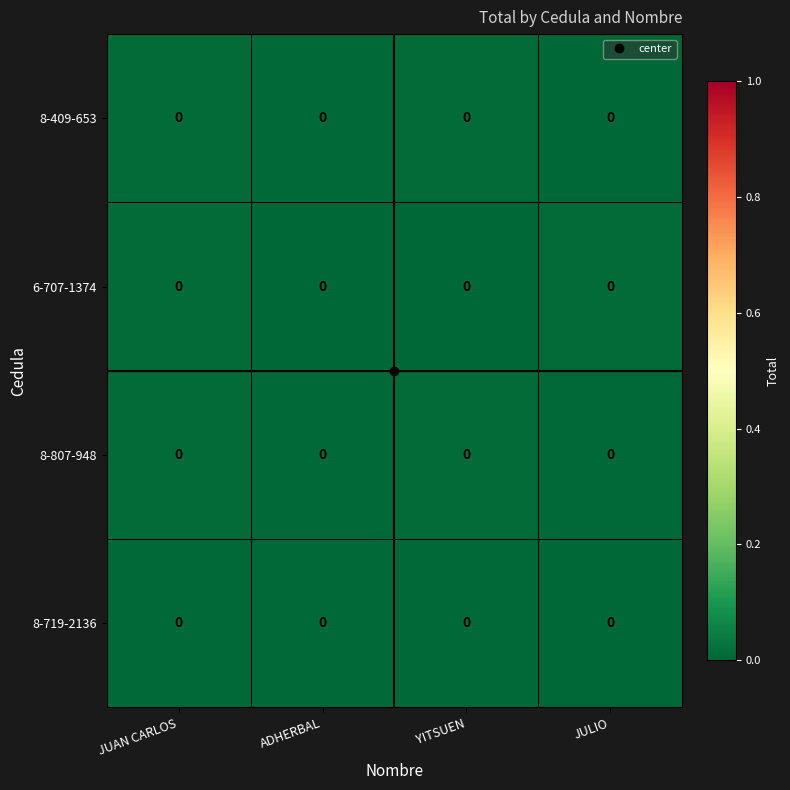

List the labels in order of row_0 value, largest first.

YITSUEN, JUAN CARLOS, ADHERBAL, JULIO